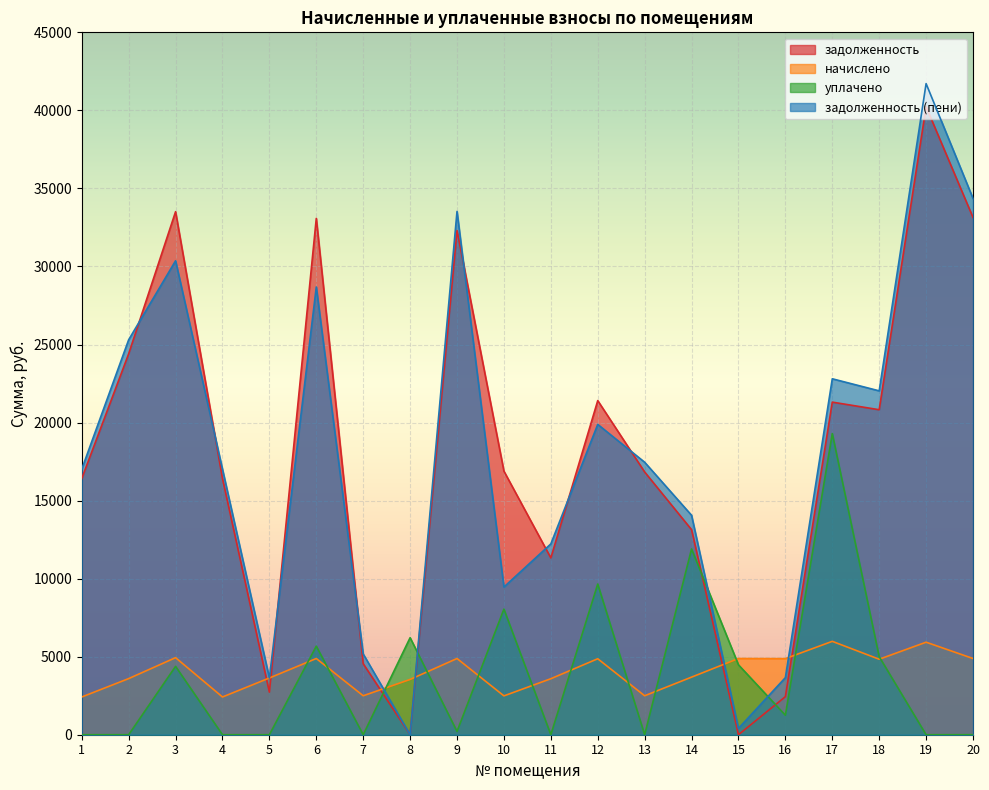

Count the number of categories in the chart.

20